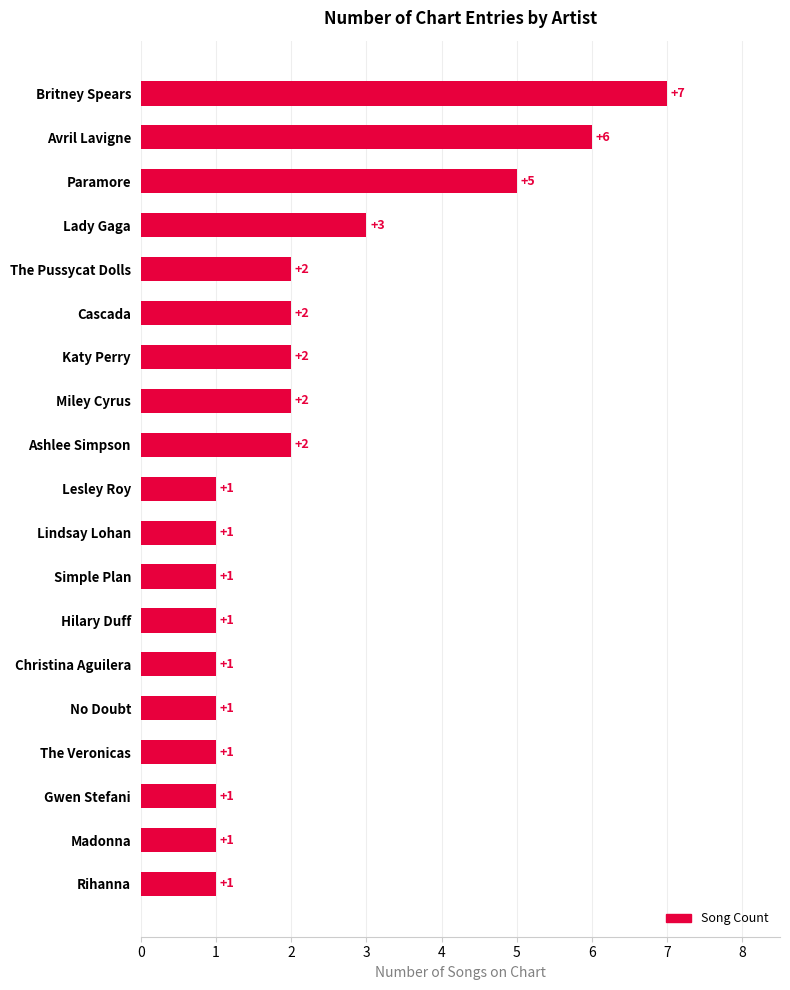

What is the difference between the maximum and second lowest values?

6